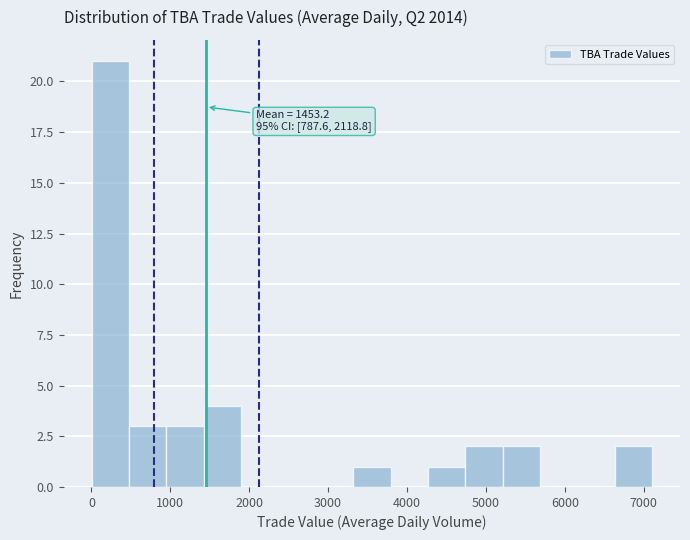

Which range on the x-axis has the tallest bar?

0 to 500